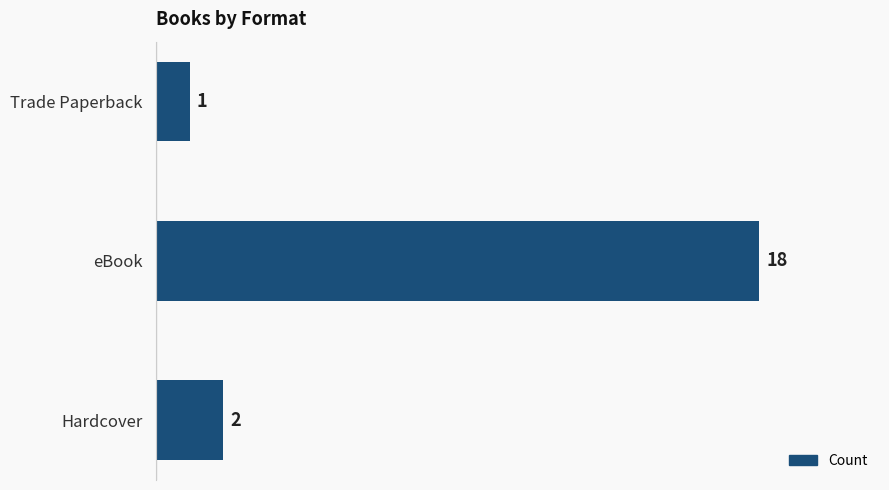

Reading top to bottom, what are all the values shown in this chart?

1	18	2